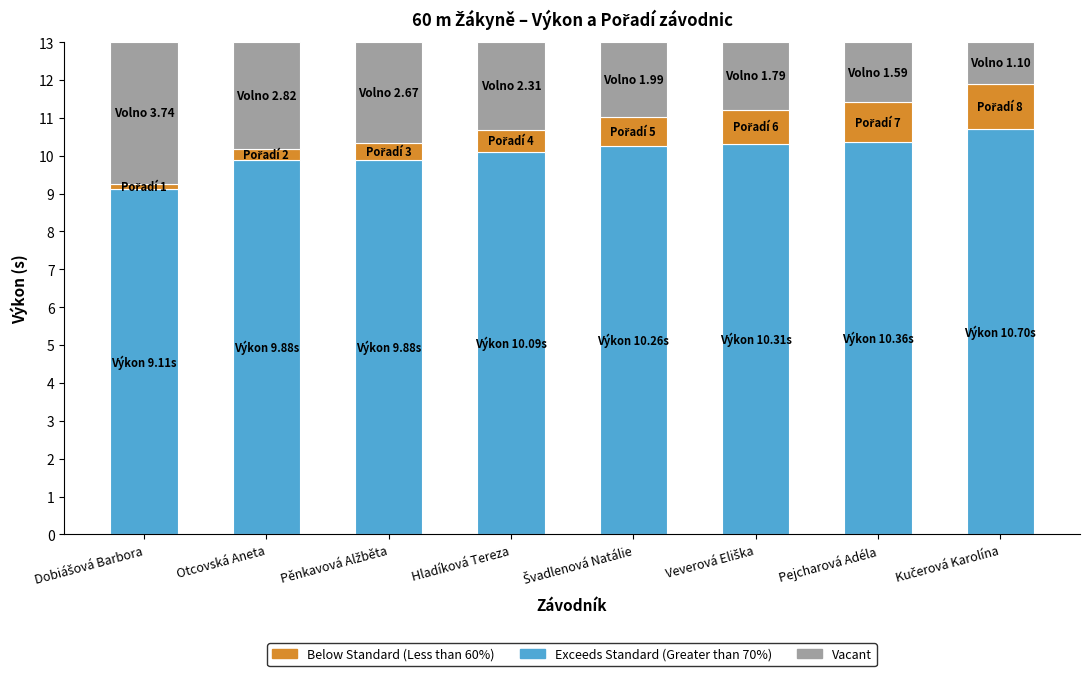

What is the total value across all series at Pejcharová Adéla?

13.0